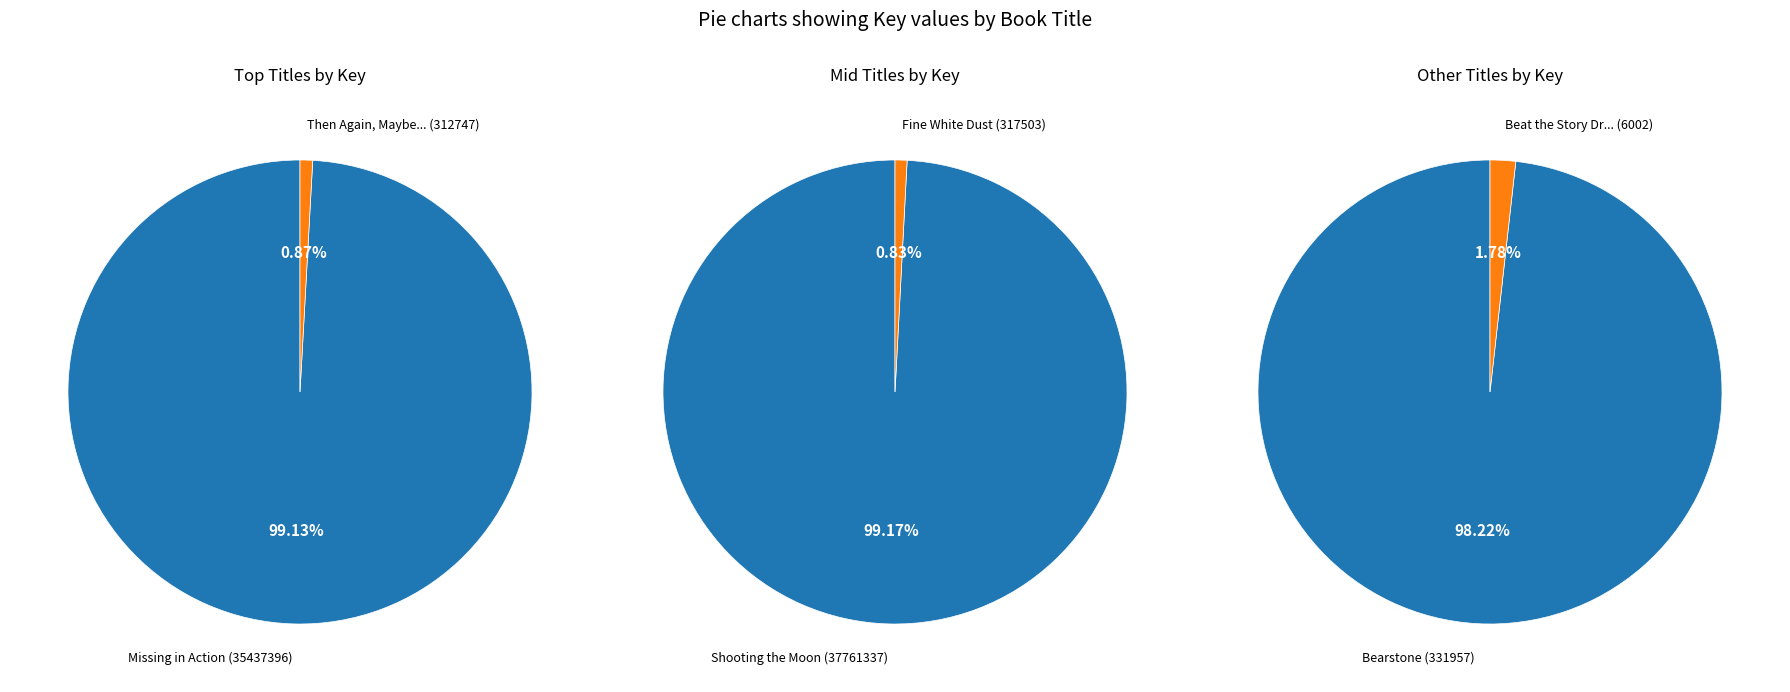

What is the majority slice?

Shooting the Moon